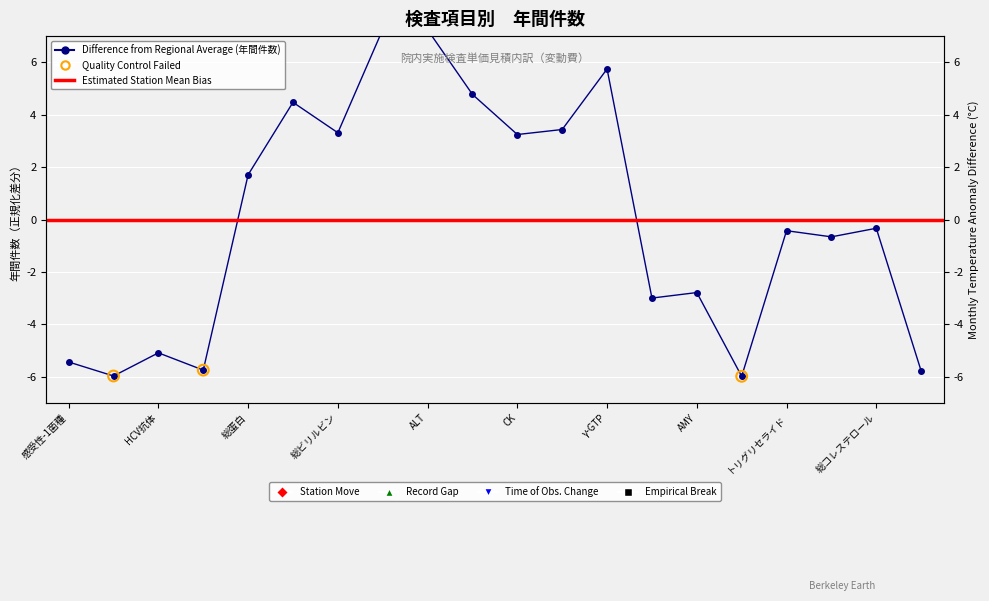

Between γ-GTP and ALT, which is larger?

ALT